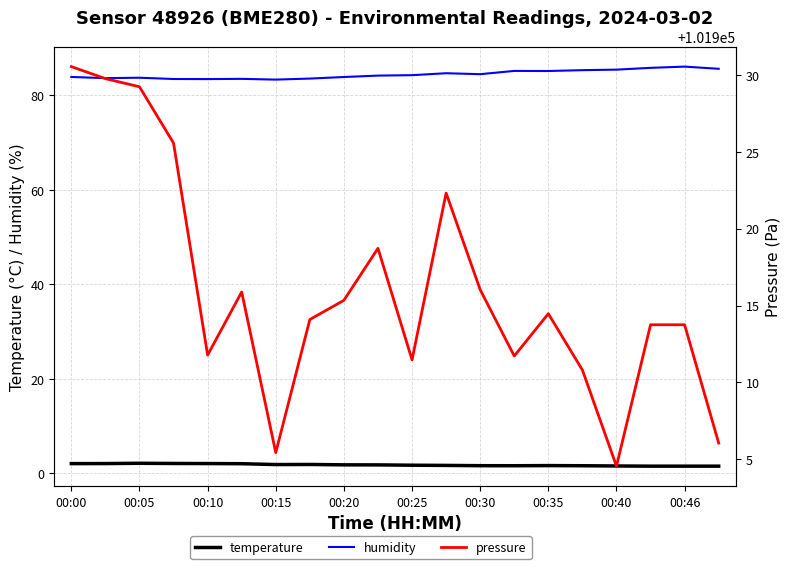

What is the greatest value displayed?

101930.5